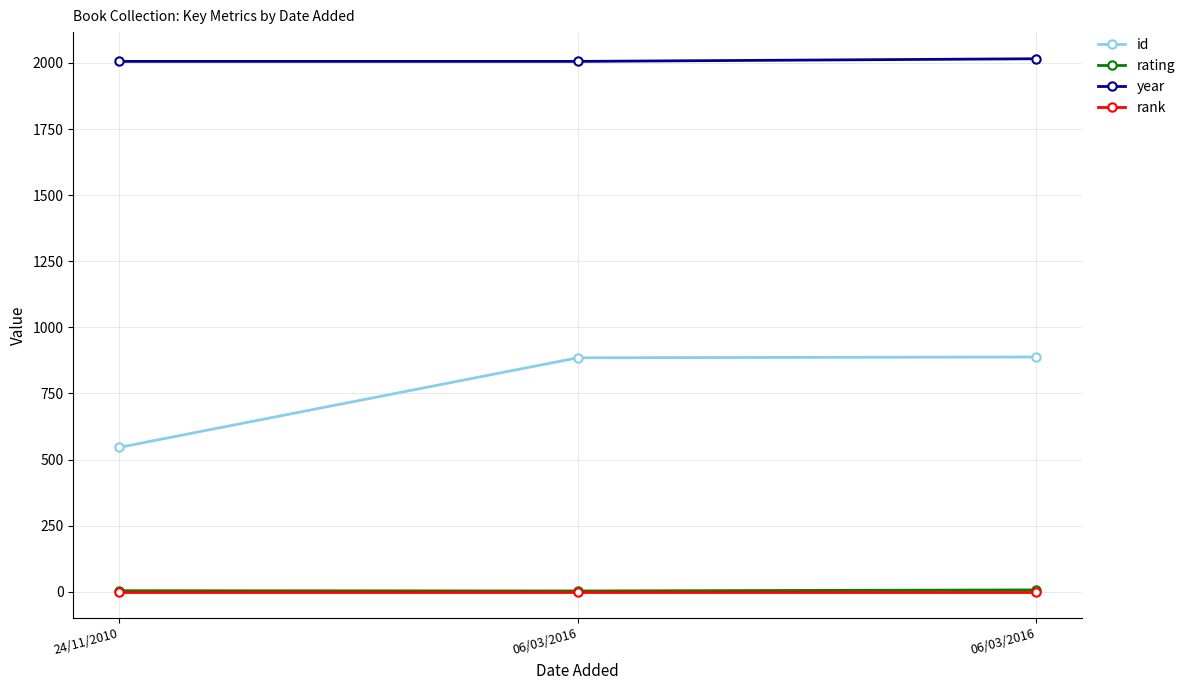

How many lines are shown in the chart?

4